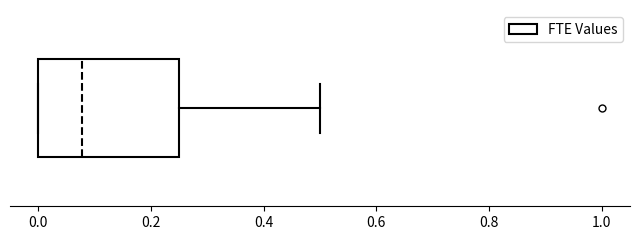

Transcribe this box plot: give where the median line is, the range the box spans, and where the two whiskers end, as read against the x-axis. The values are not printed on the chart, so give them approximately, as read against the axis.

median 0.08, box 0.00 to 0.26, whiskers 0.00 to 0.50